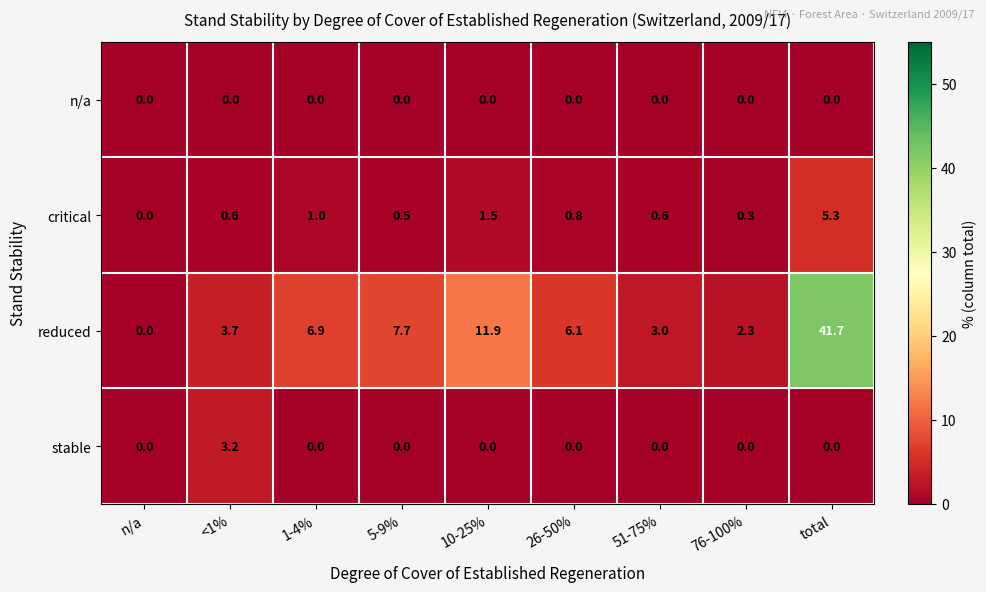

What is the difference between the highest and lowest values at 76-100%?

2.3